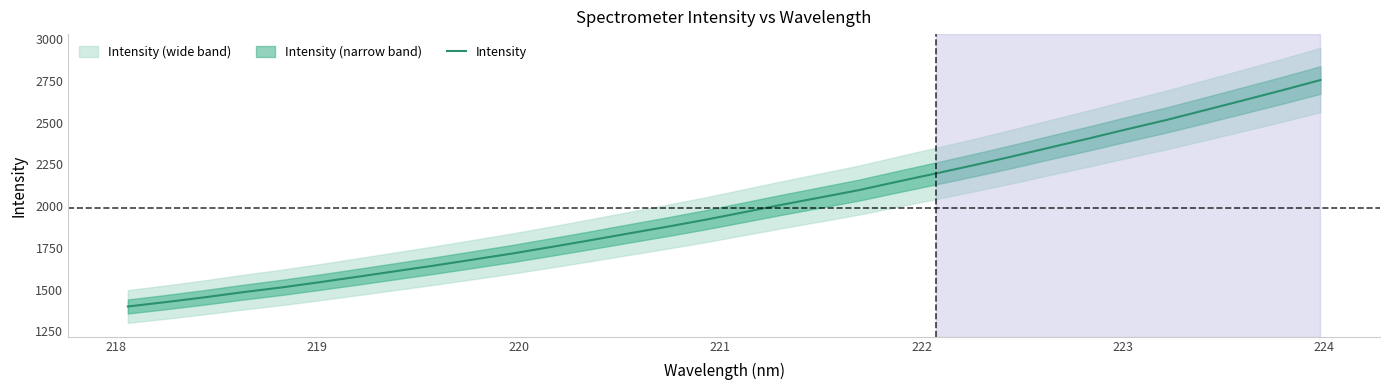

Reading left to right, transcribe all the data shown in this chart.

1398.3	1425.0	1453.5	1484.4	1512.8	1544.5	1577.6	1611.3	1644.9	1680.4	1716.2	1754.9	1794.5	1835.4	1875.6	1917.7	1962.7	2008.2	2051.7	2095.6	2146.1	2195.4	2245.6	2297.9	2352.5	2406.1	2461.9	2515.8	2574.4	2633.4	2692.9	2754.5